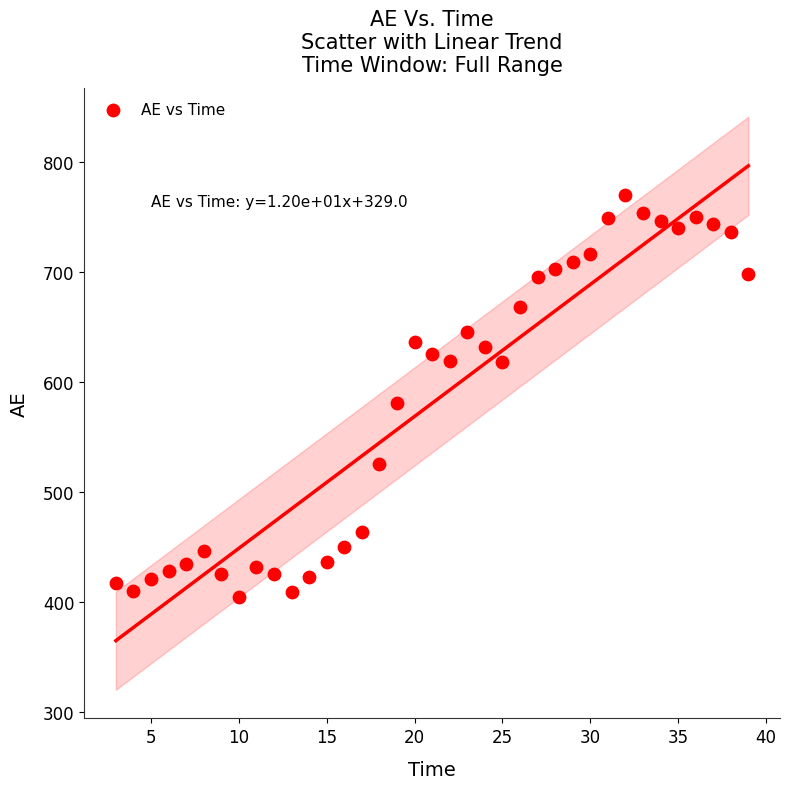

What is the range of Y values (max minus min)?

365.3